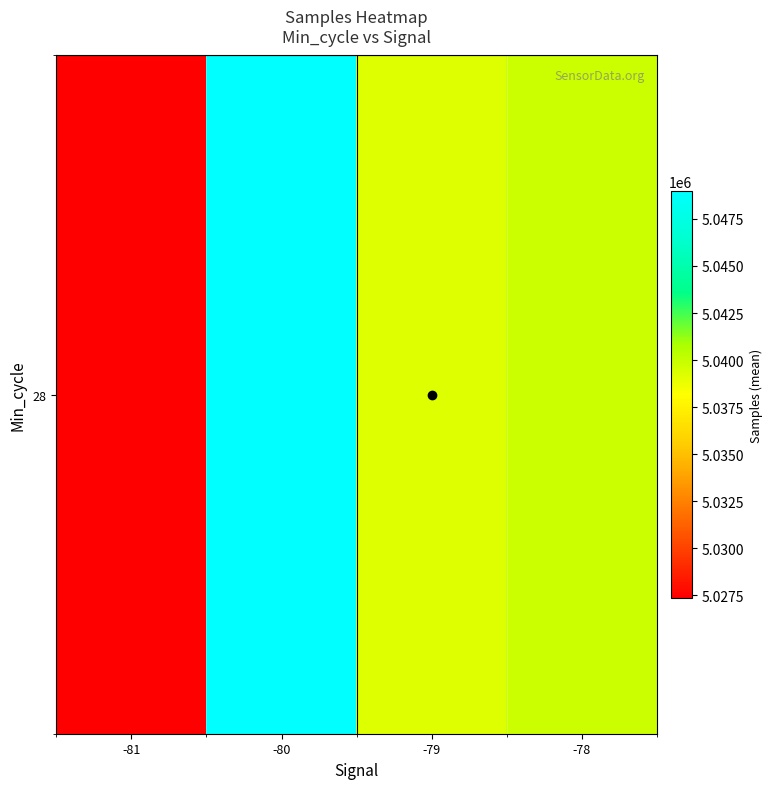

List the labels in order of value, largest first.

-80, -78, -79, -81